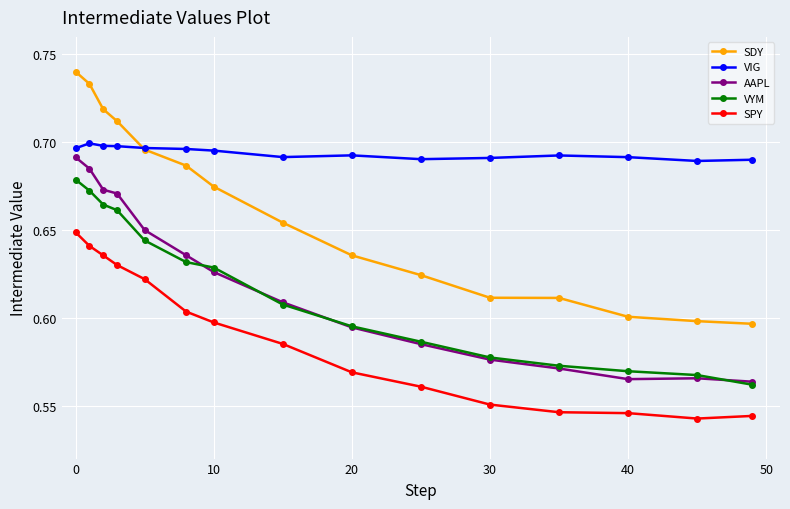

What is the minimum value shown in the chart?

0.5